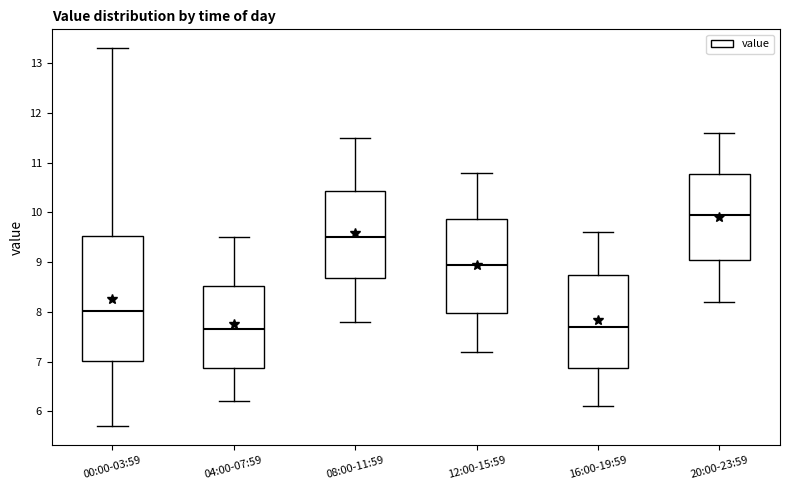

Reading left to right, transcribe this box plot: for each box, give where its median line is, the range the box spans, and where its two whiskers end, as read against the y-axis. The values are not printed on the chart, so give them approximately, as read against the axis.

00:00-03:59: median 8.0, box 7.0 to 9.5, whiskers 5.7 to 13.3
04:00-07:59: median 7.7, box 6.9 to 8.5, whiskers 6.2 to 9.5
08:00-11:59: median 9.5, box 8.7 to 10.4, whiskers 7.8 to 11.5
12:00-15:59: median 9.0, box 8.0 to 9.9, whiskers 7.2 to 10.8
16:00-19:59: median 7.7, box 6.9 to 8.8, whiskers 6.1 to 9.6
20:00-23:59: median 10.0, box 9.1 to 10.8, whiskers 8.2 to 11.6